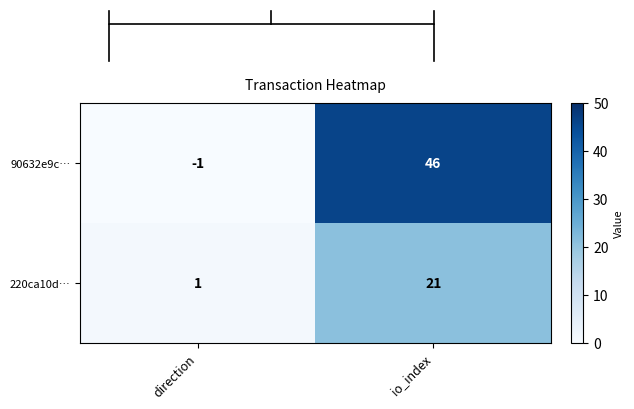

Rank the categories by 90632e9c… value from lowest to highest.

direction, io_index